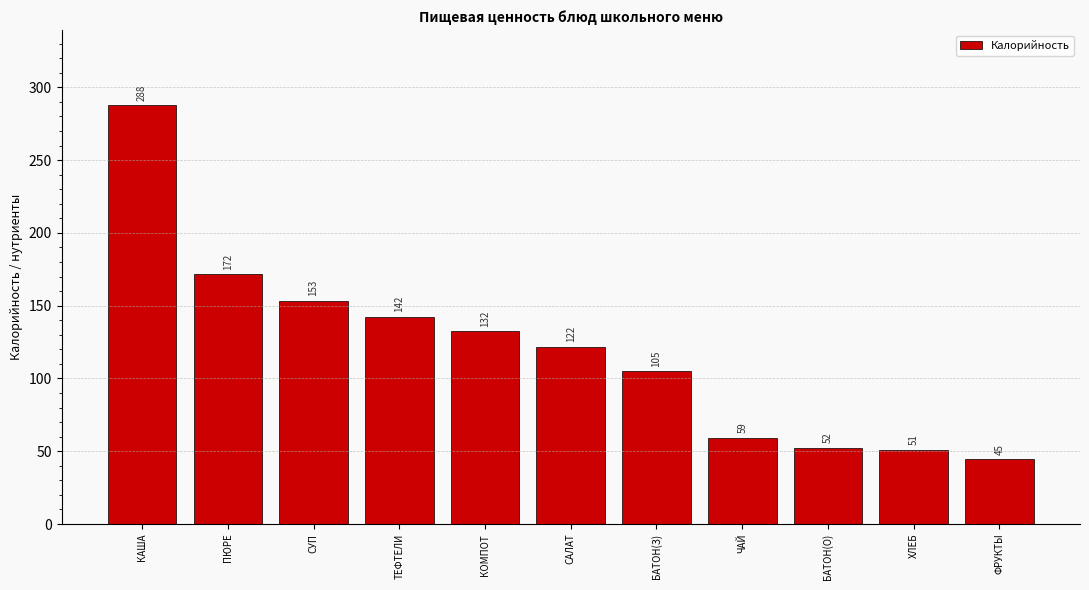

Between ЧАЙ and БАТОН(О), which is larger?

ЧАЙ